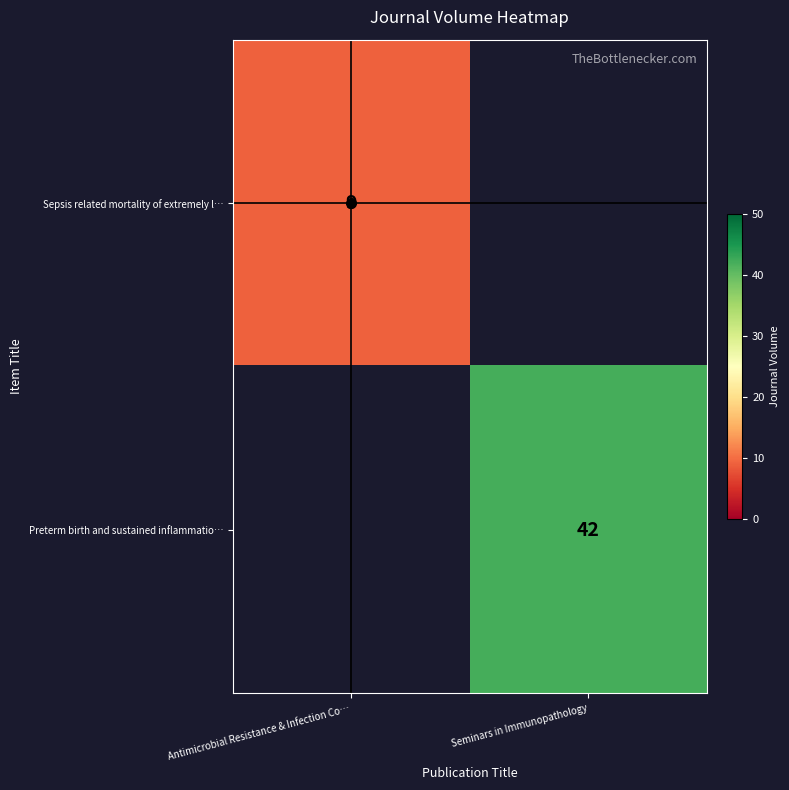

The value of Sepsis related mortality of extremely l… at Antimicrobial Resistance & Infection Co… is 9. True or false?

True